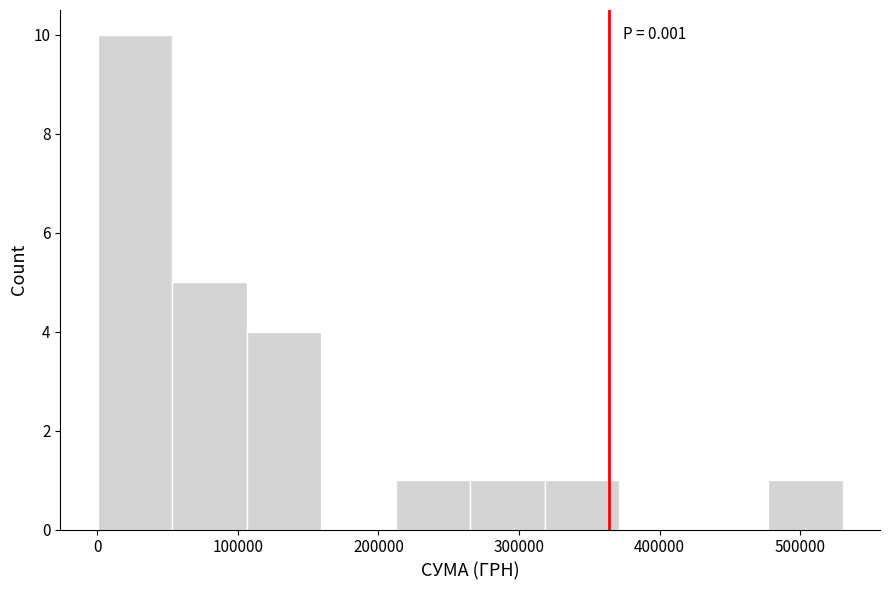

Over which range of the x-axis is the bar tallest?

0 to 50000